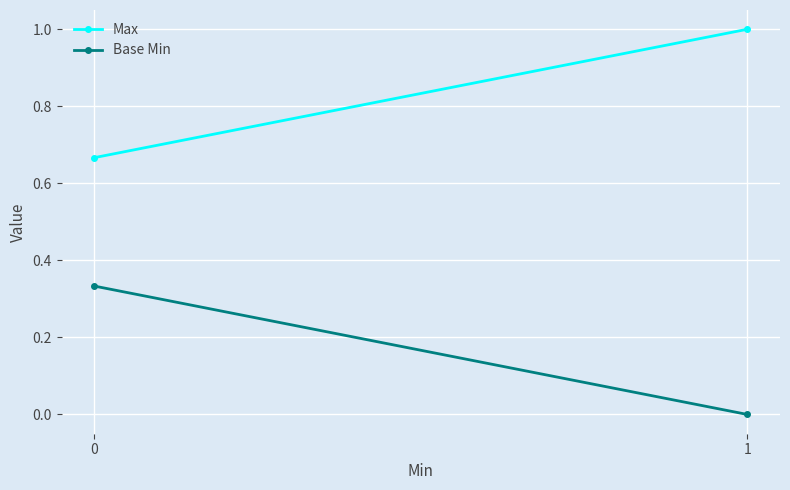

Count the Max values in the range 0 to 1.

2